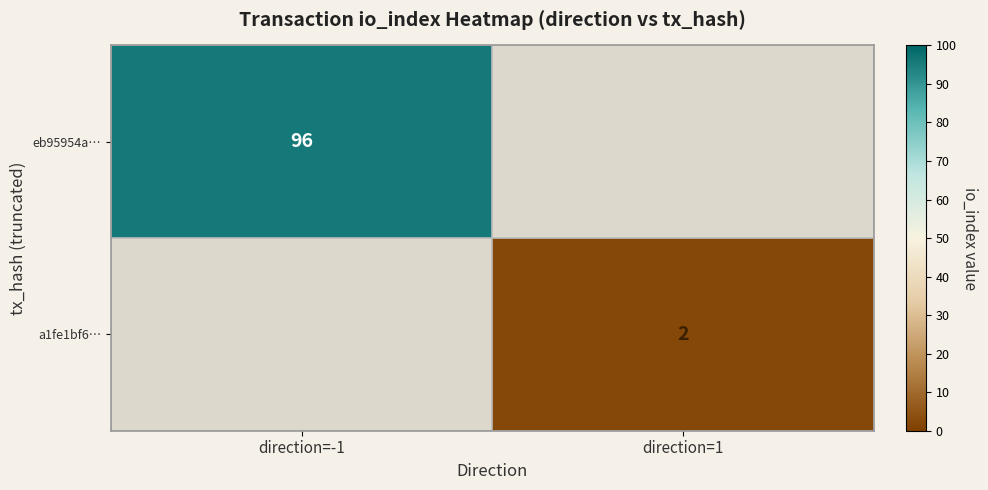

Is the value of eb95954a… at direction=-1 greater than the value of a1fe1bf6… at direction=1?

Yes